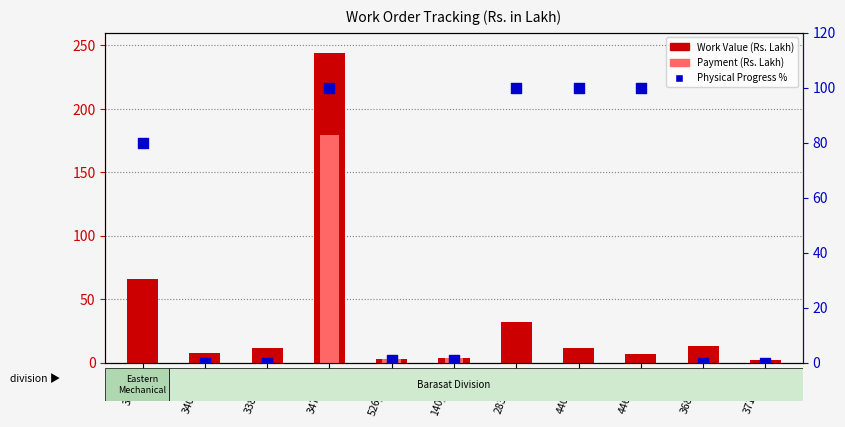

Is the value of Work Value (Rs. Lakh) at 3404/BD greater than the value of Payment (Rs. Lakh) at 526/BON?

Yes